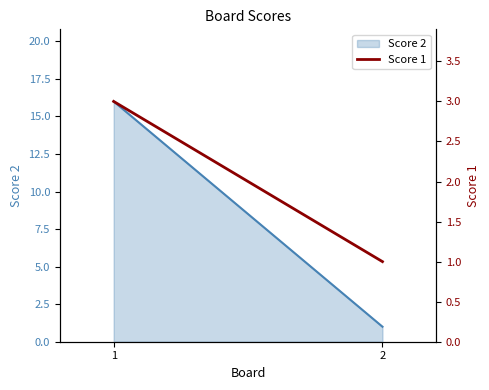

How many data points are less than 3?

1